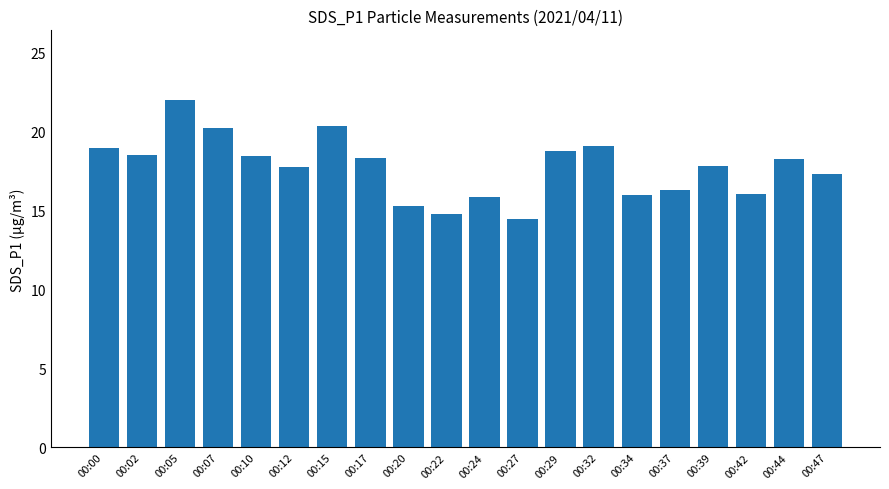

Between 00:24 and 00:20, which is larger?

00:24